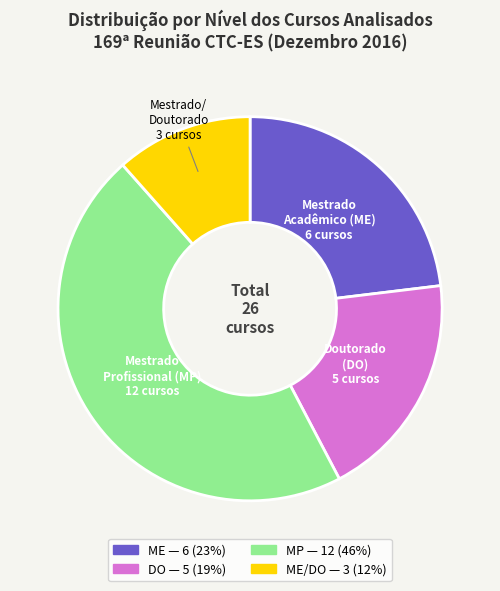

Is there a majority slice in this chart?

No